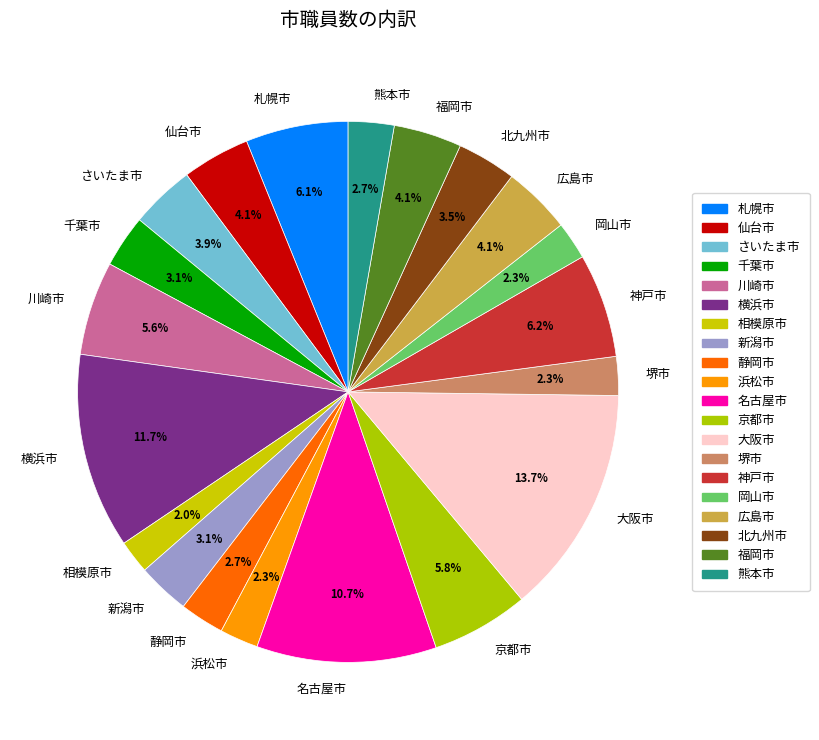

What is the ratio of the value at 京都市 to the value at さいたま市?

1.5